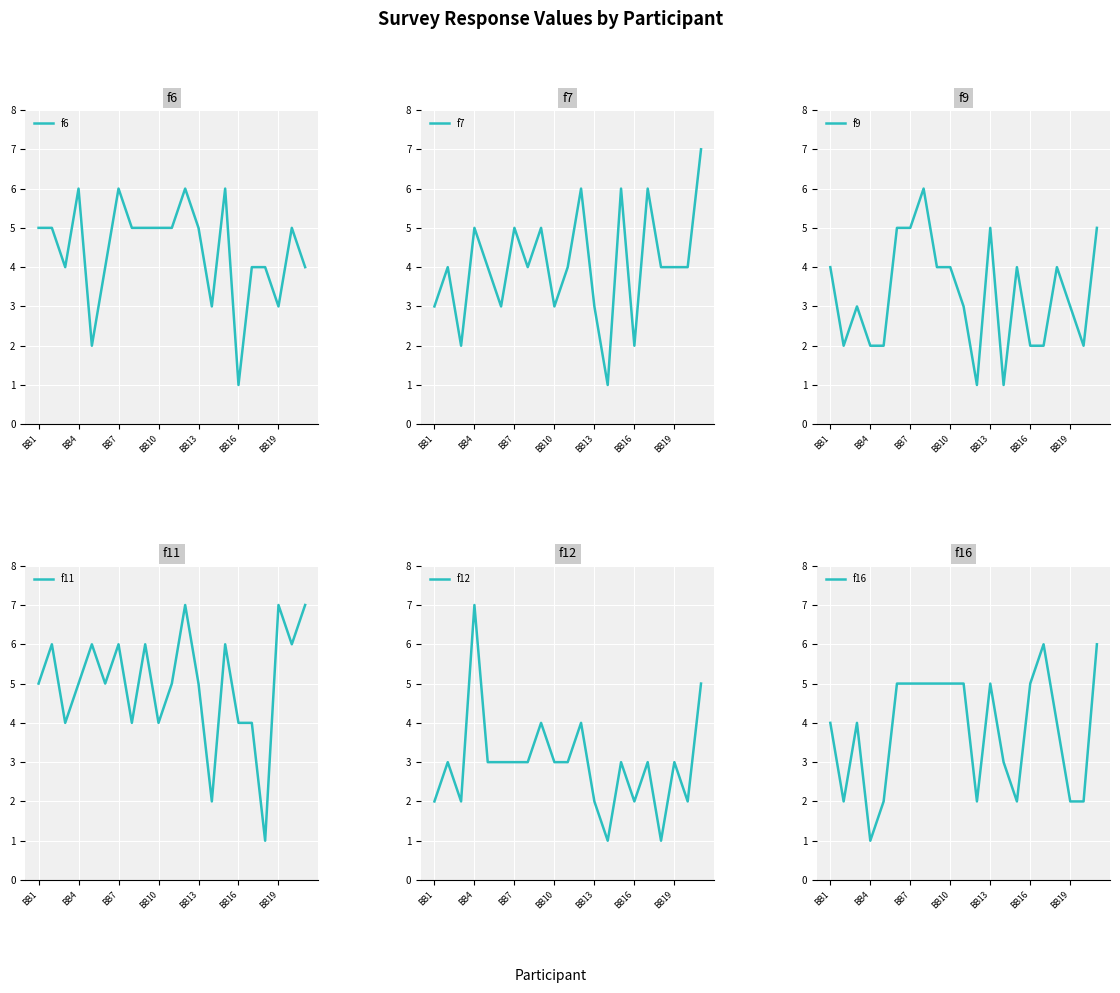

What is the maximum value for f9?

6